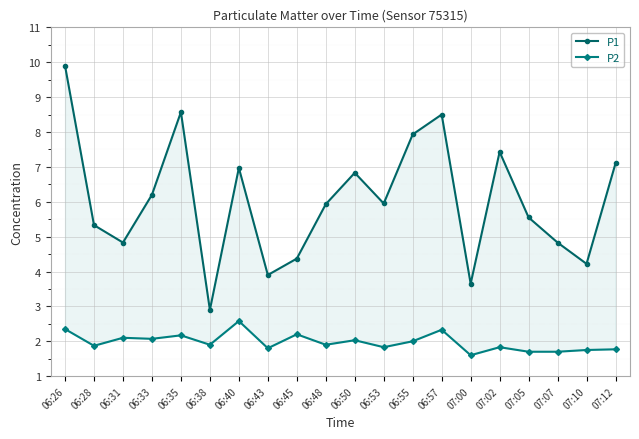

What position from the right is 06:31?

18